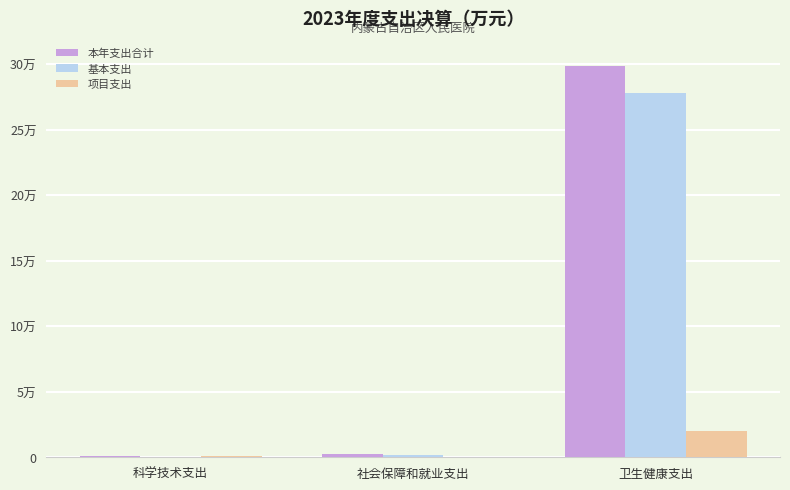

Reading right to left, list all the values displayed in this chart.

本年支出合计: 298439.1	2166.7	707.1
基本支出: 278280.9	2058.6	0.0
项目支出: 20158.2	108.1	707.1